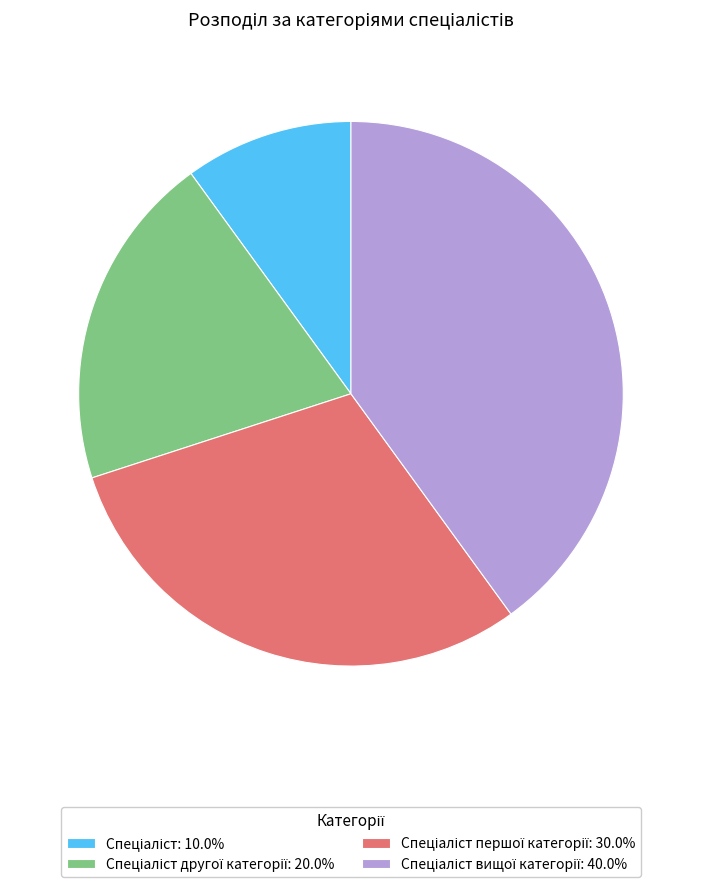

Is there any slice that represents more than half of the pie?

No